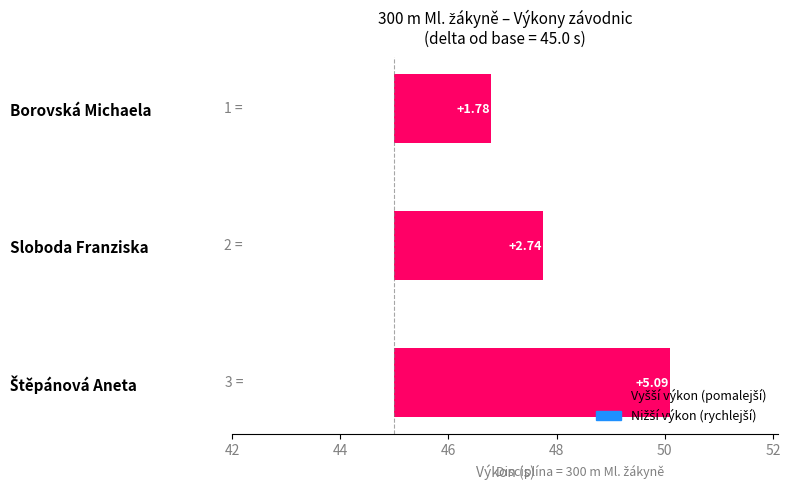

True or false: the data shows 1.9 at Sloboda Franziska.

False